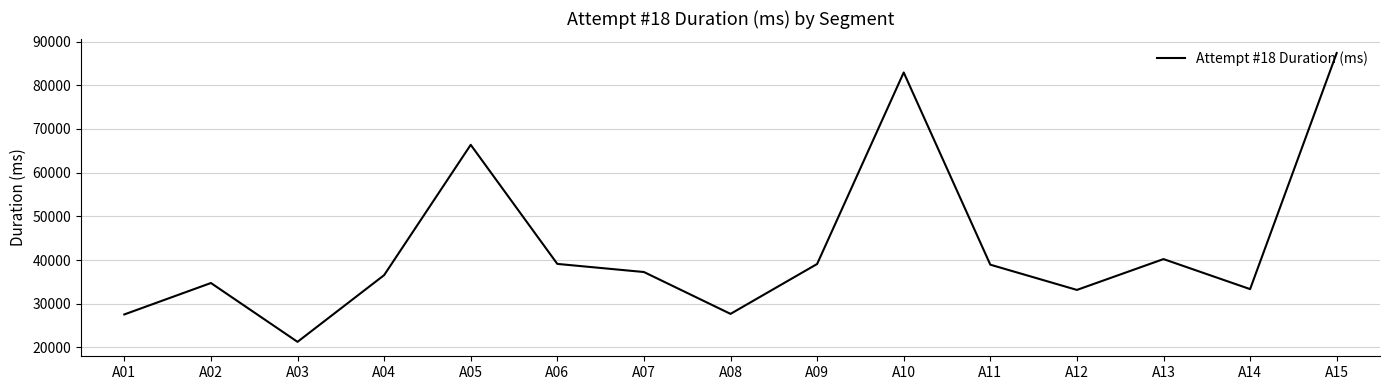

The chart shows a value of 27548 at A01. True or false?

True